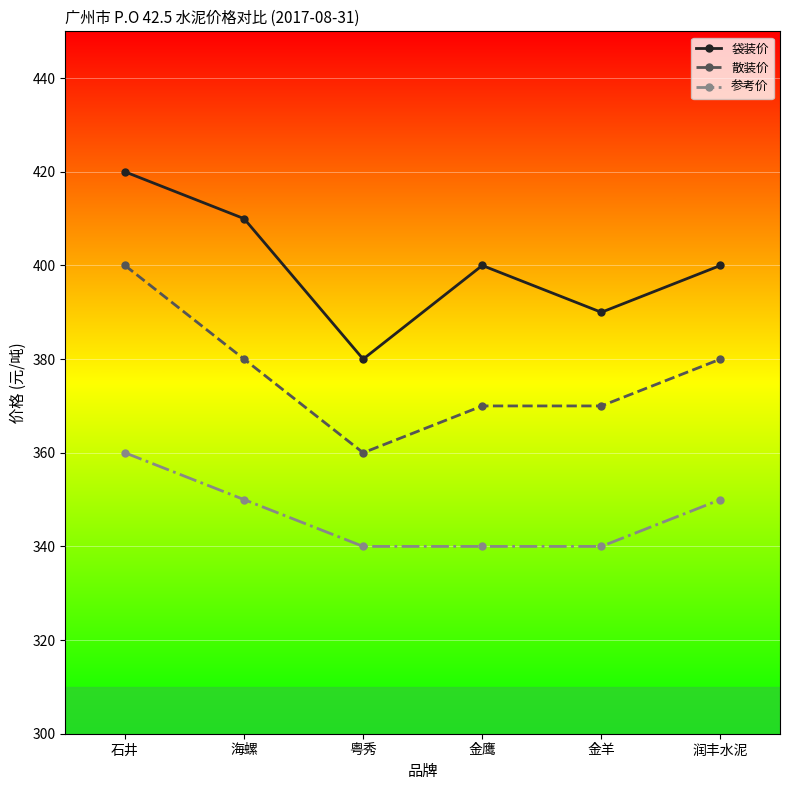

At which category is the sum across all series the highest?

石井